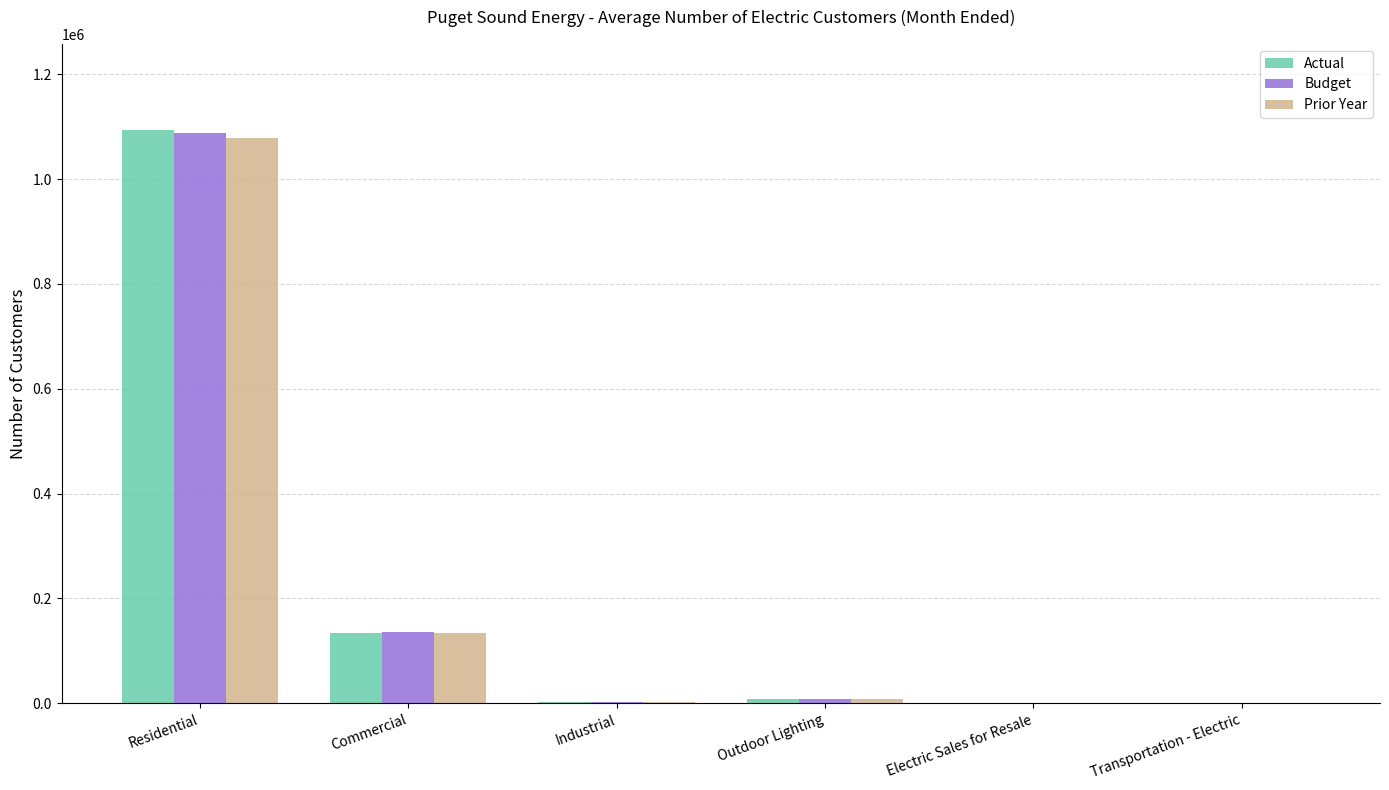

What is the total value across all series at Industrial?

9525